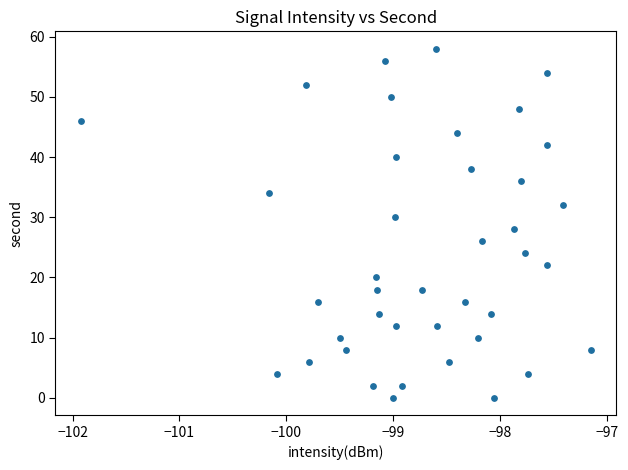

What is the range of Y values (max minus min)?

58